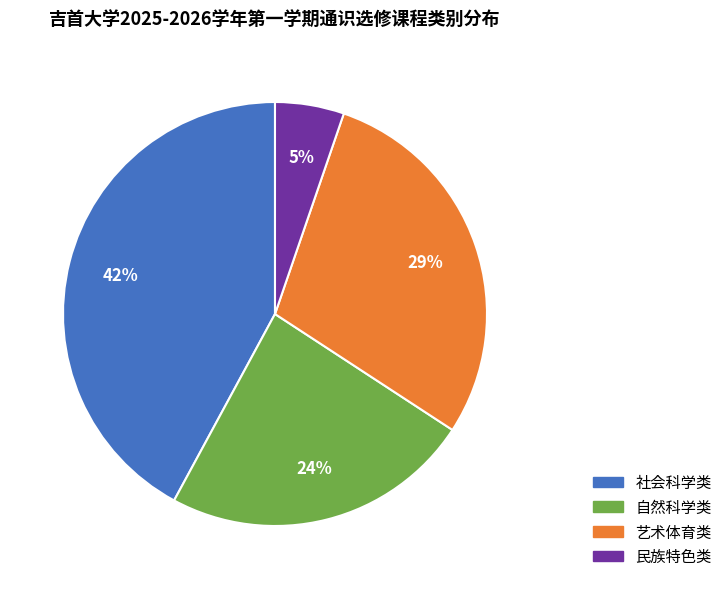

To the nearest percent, what is the average slice percentage?

25%